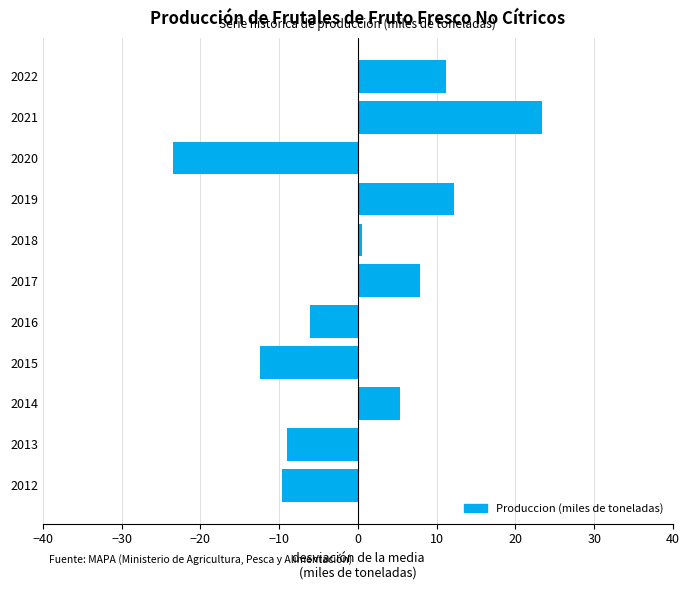

The value at 2017 is 7.9. True or false?

True